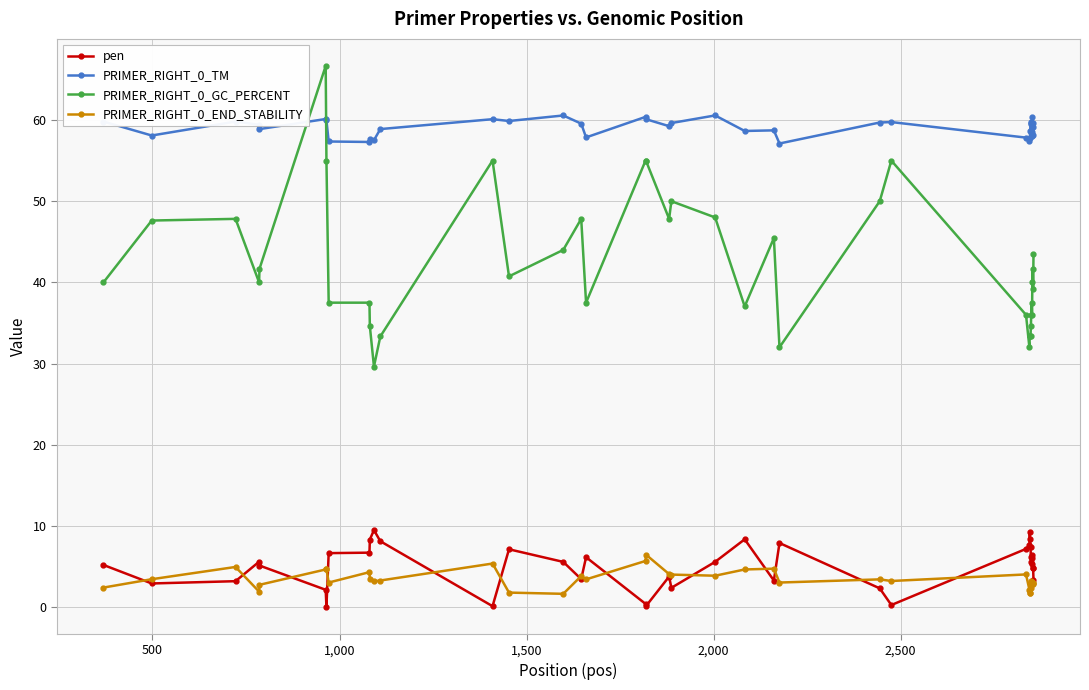

How many lines are shown in the chart?

4